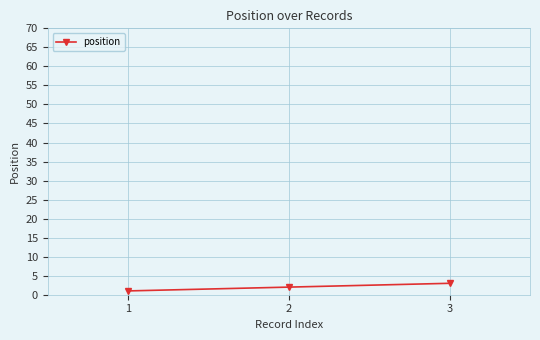

Rank the categories by value from lowest to highest.

1, 2, 3